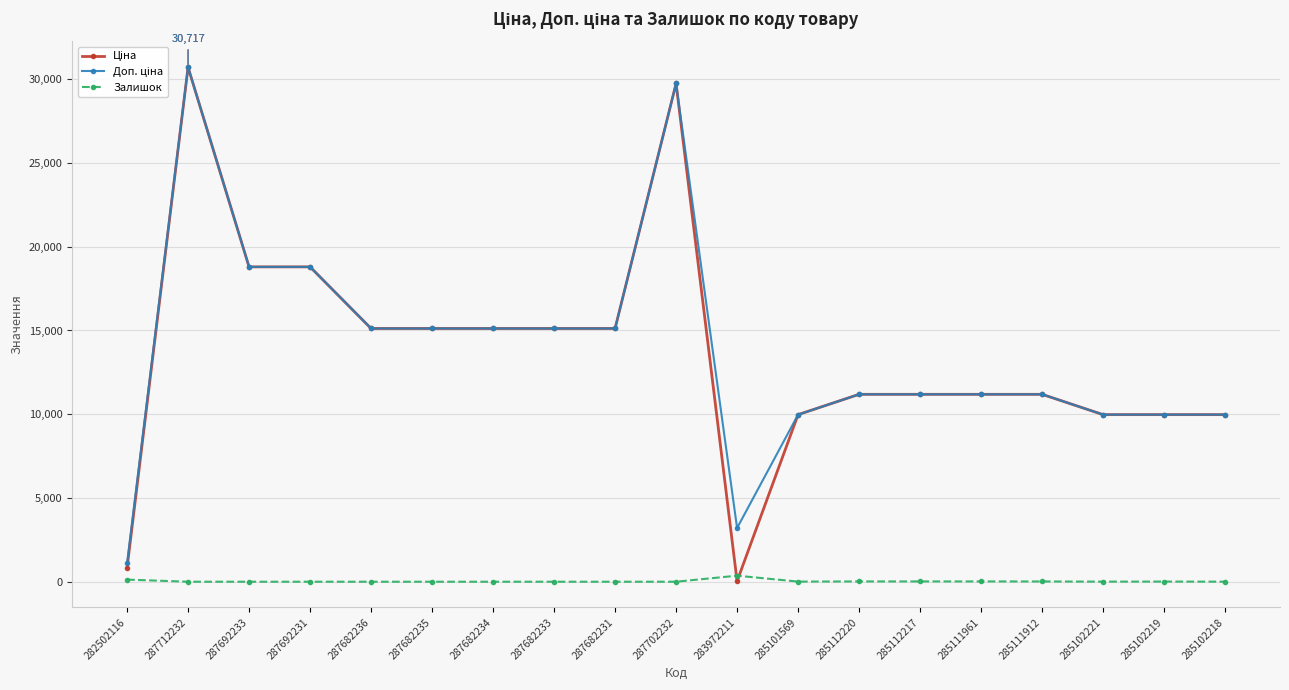

What is the maximum value shown in the chart?

30717.1